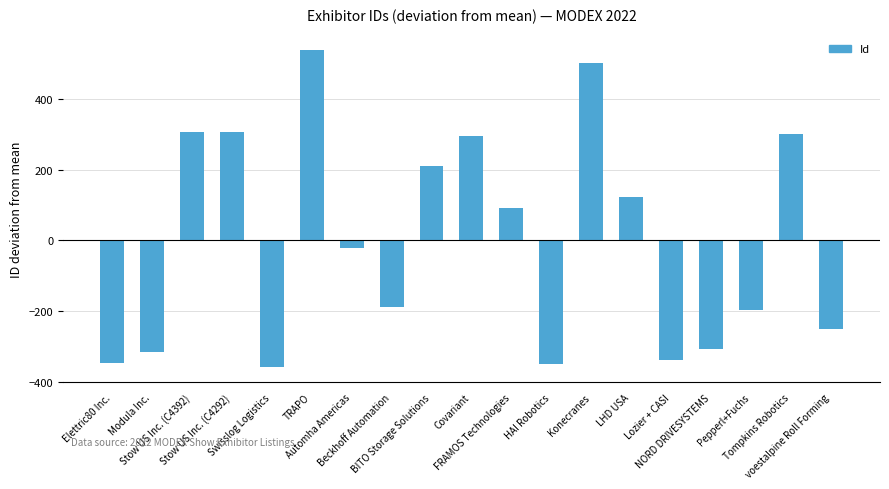

True or false: the data shows -251.7 at voestalpine Roll Forming.

True